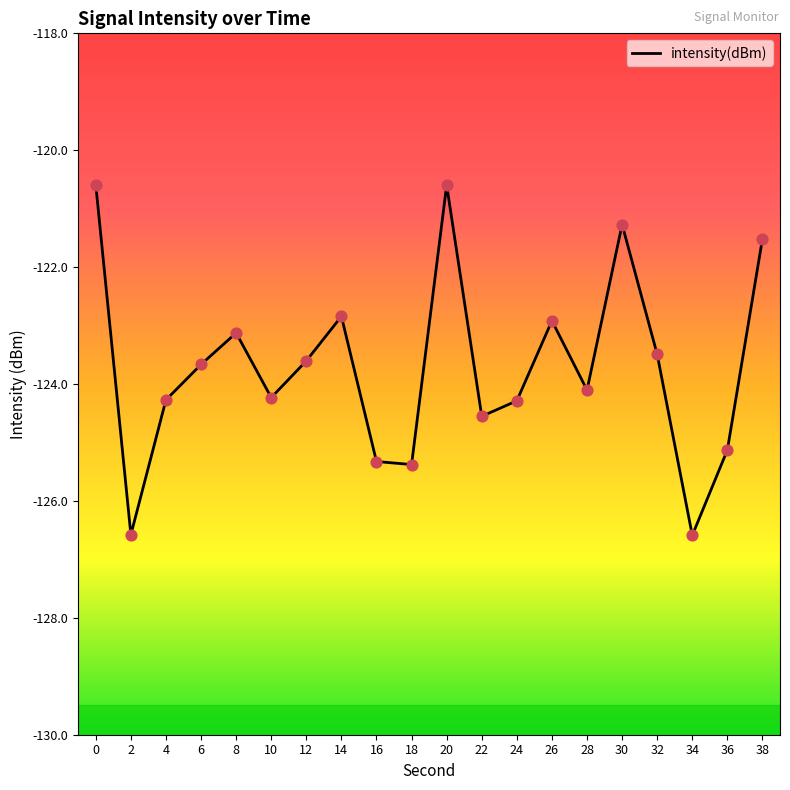

Between 30 and 22, which is larger?

30